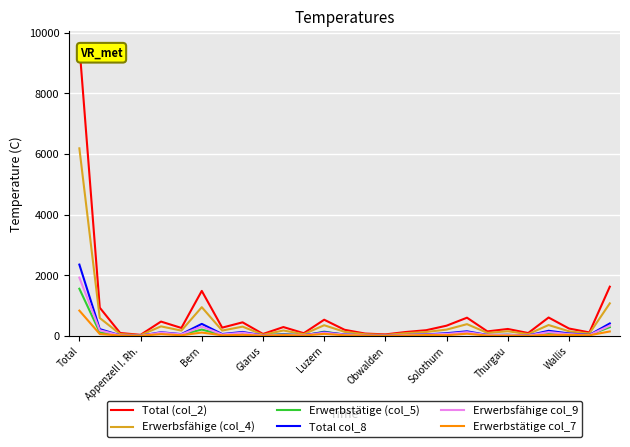

What is the maximum value shown in the chart?

9580